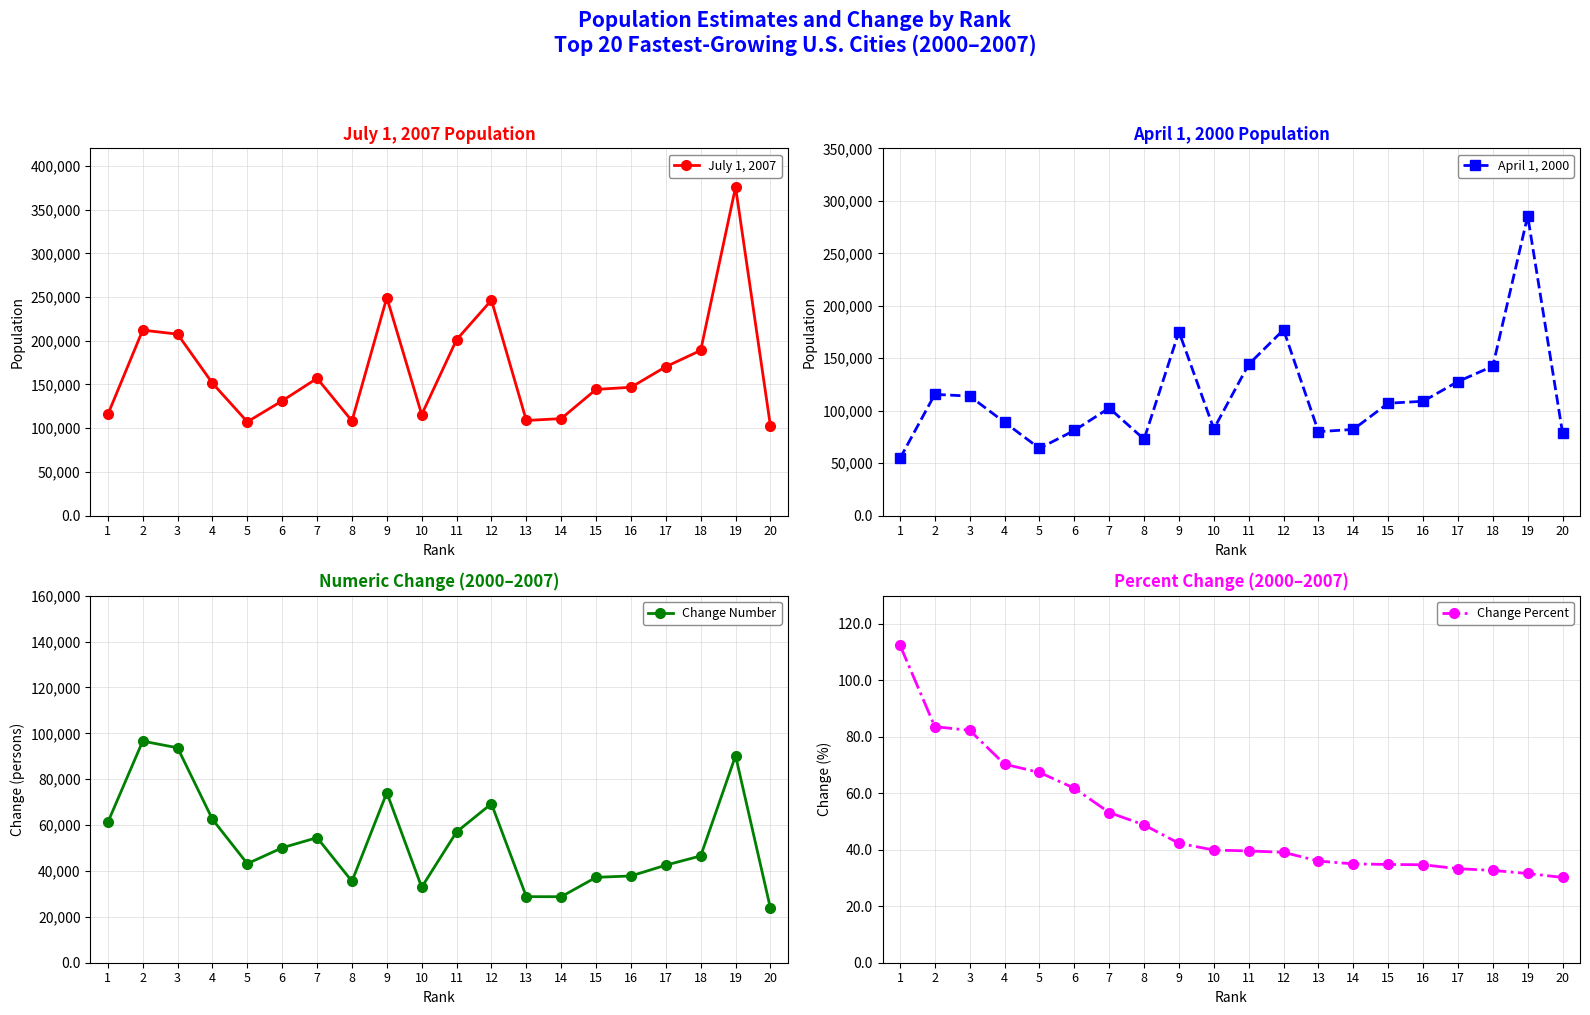

Does the chart display data point markers on the line(s)?

Yes